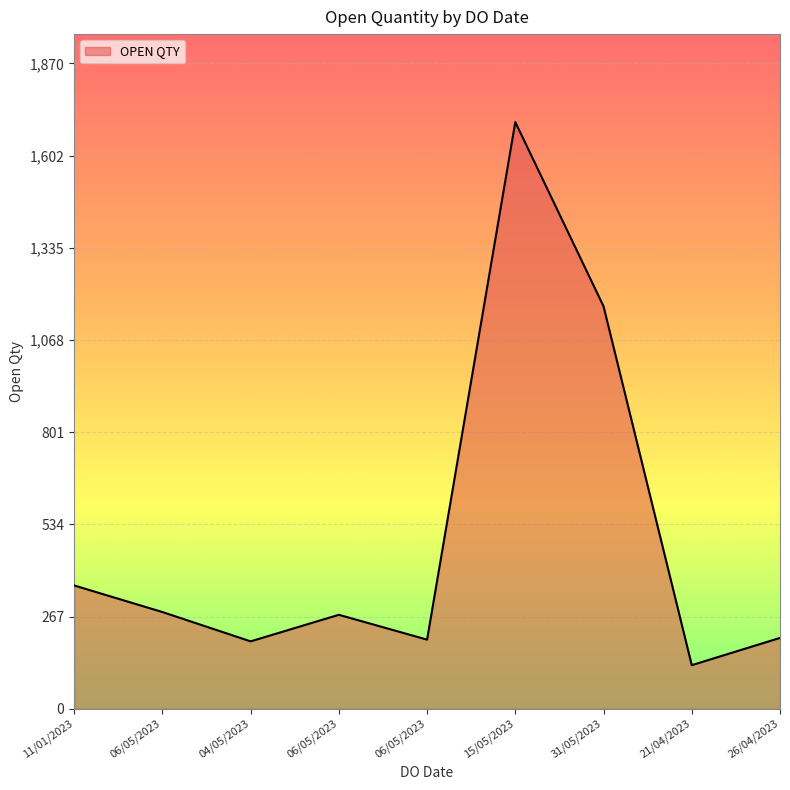

Where is the first local maximum?

06/05/2023